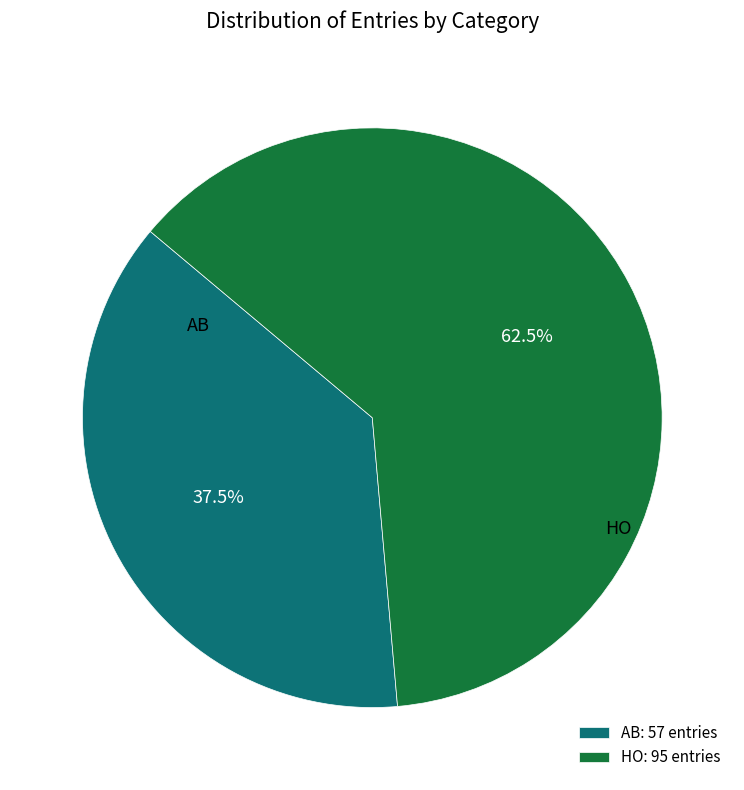

Which category has the biggest portion of the pie?

HO